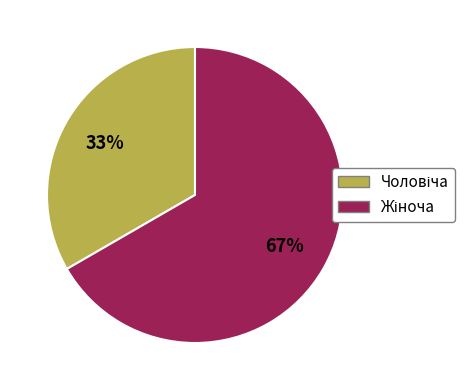

To the nearest percent, what is the average slice percentage?

50%